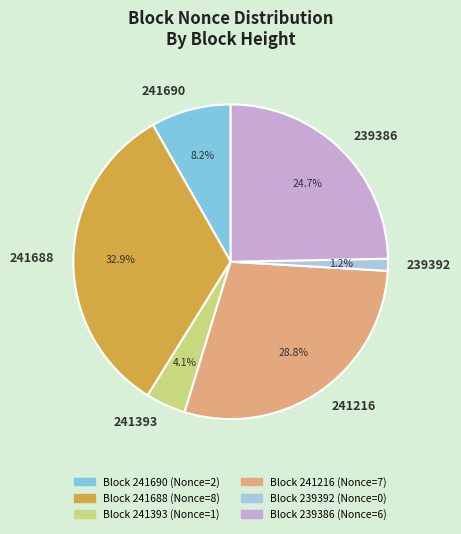

To the nearest percent, what portion does 241216 represent?

29%